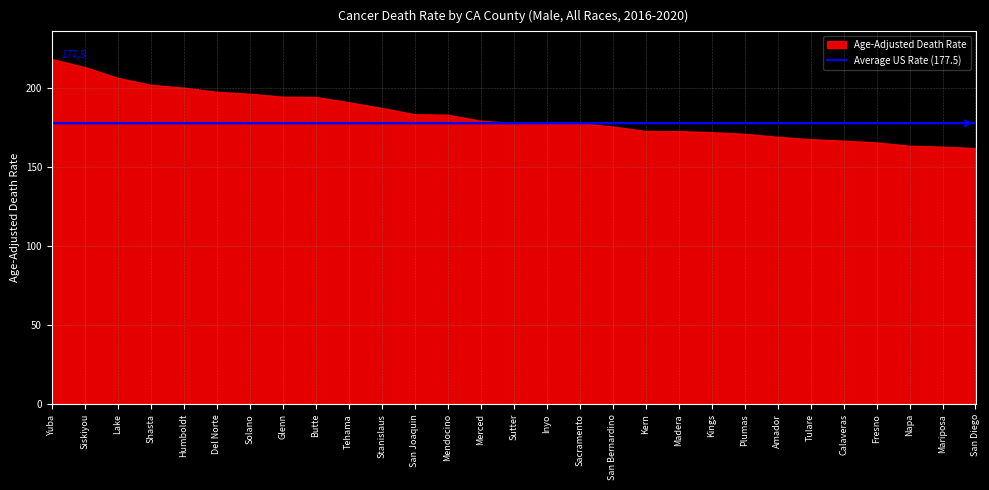

At how many categories does at least one series exceed 166?

29